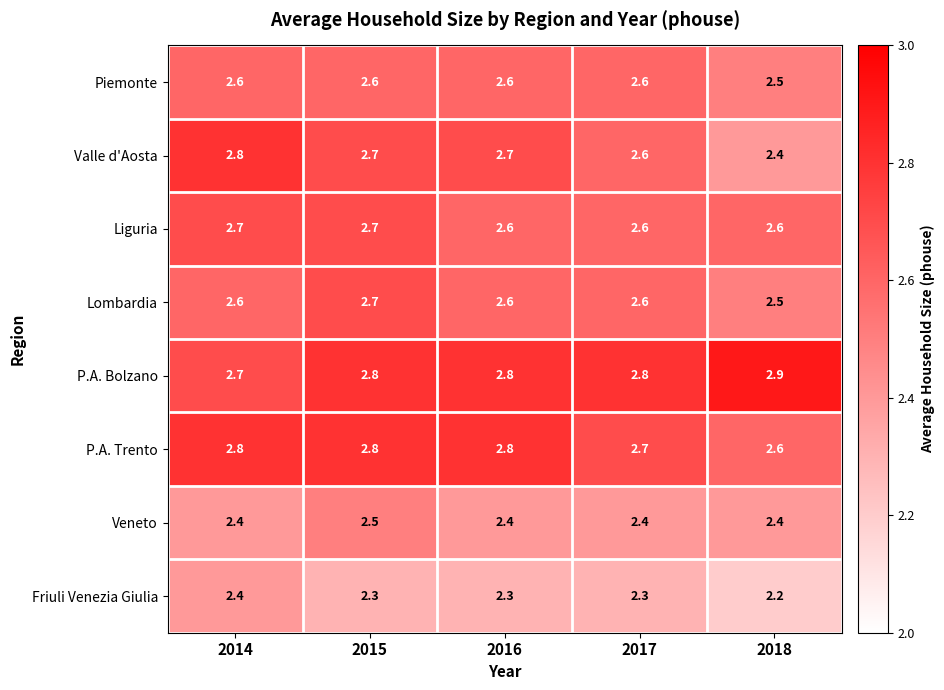

What is the maximum value shown in the chart?

2.9